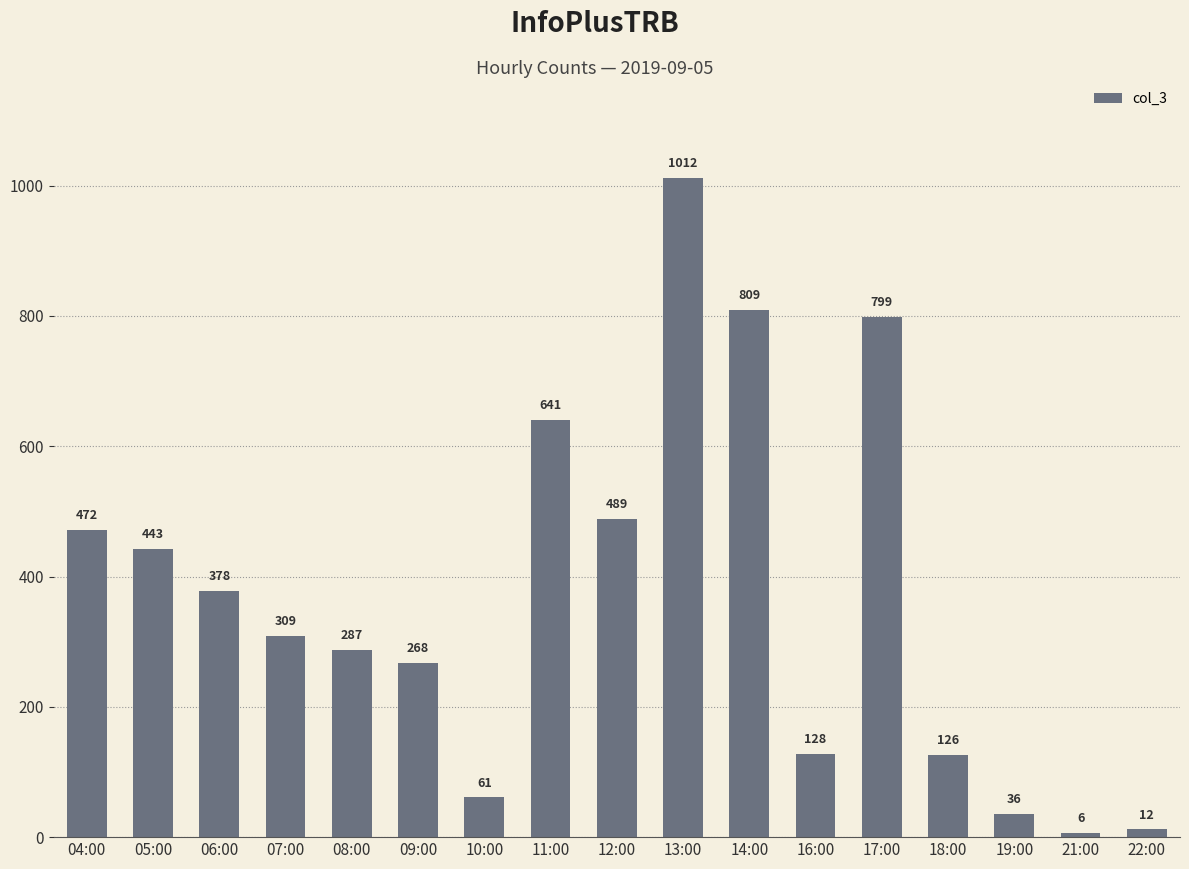

What value does the data have at 18:00, to the nearest 50?

150